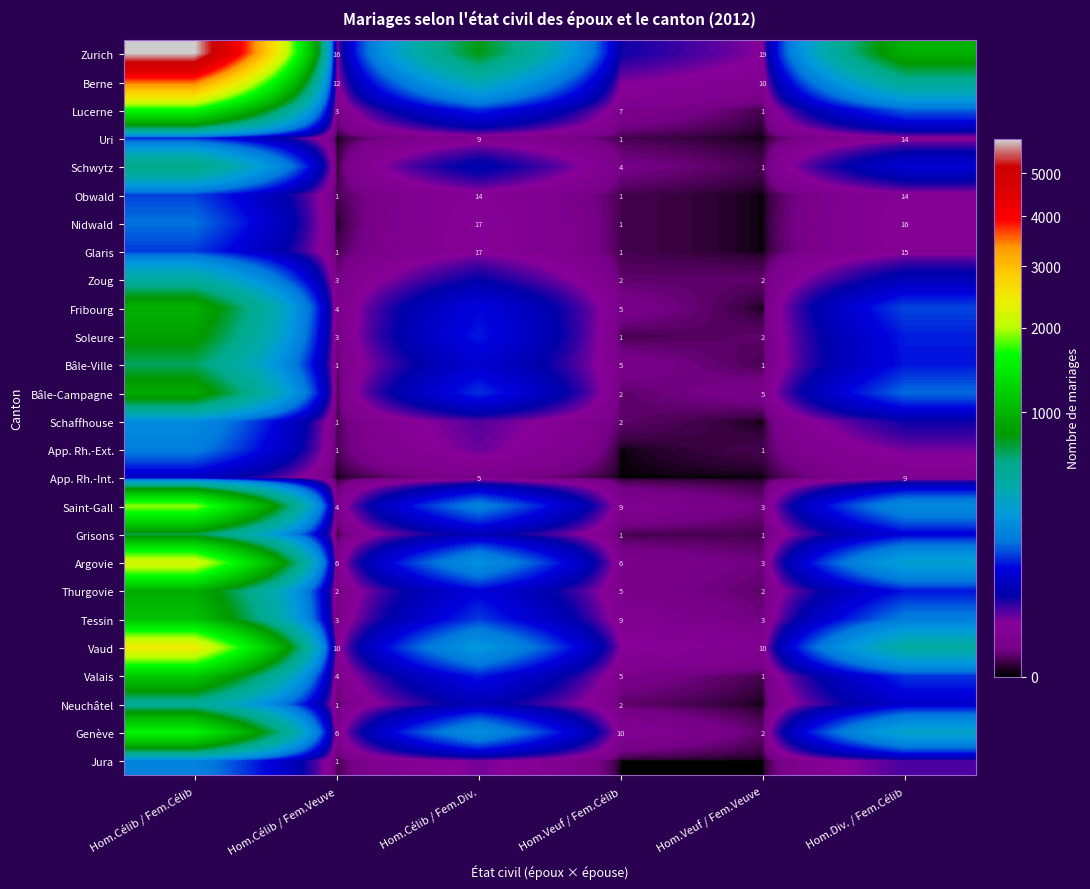

True or false: Schwytz has a value of 4 at Hom.Veuf / Fem.Célib.

True